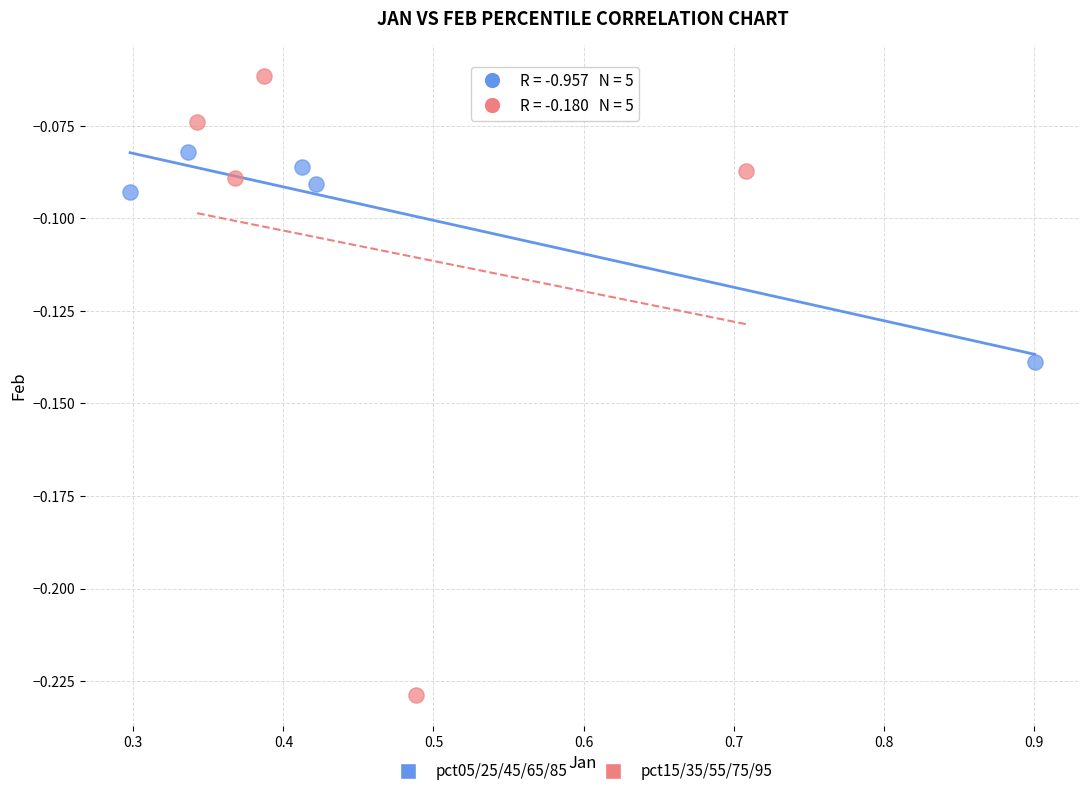

Which series contains the lowest Y value?

pct15/35/55/75/95